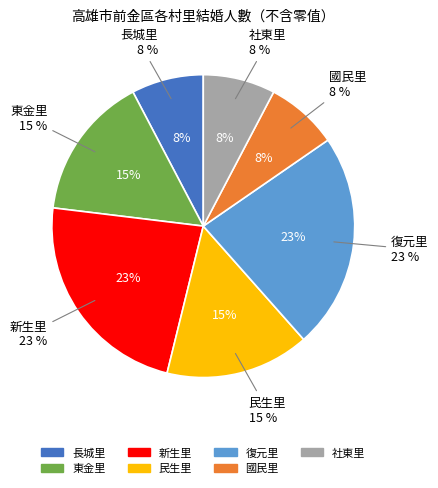

Does any single category account for the majority?

No